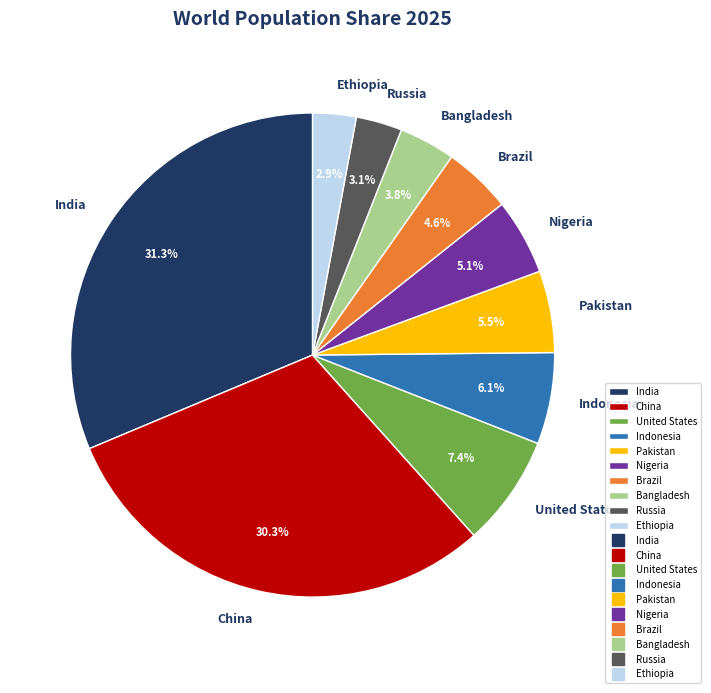

To the nearest percent, what portion does China represent?

30%